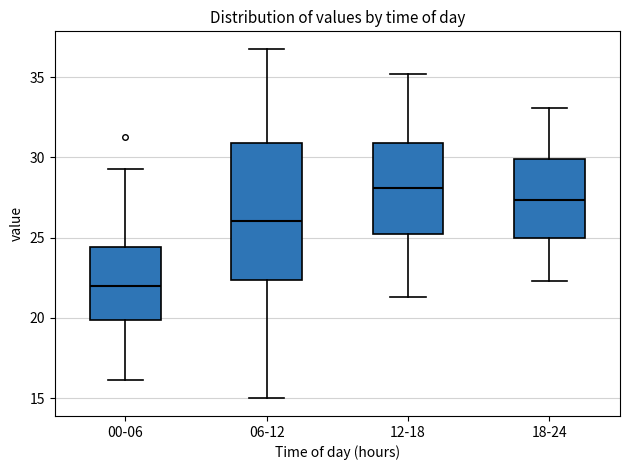

Which box has the lowest median line?

00-06